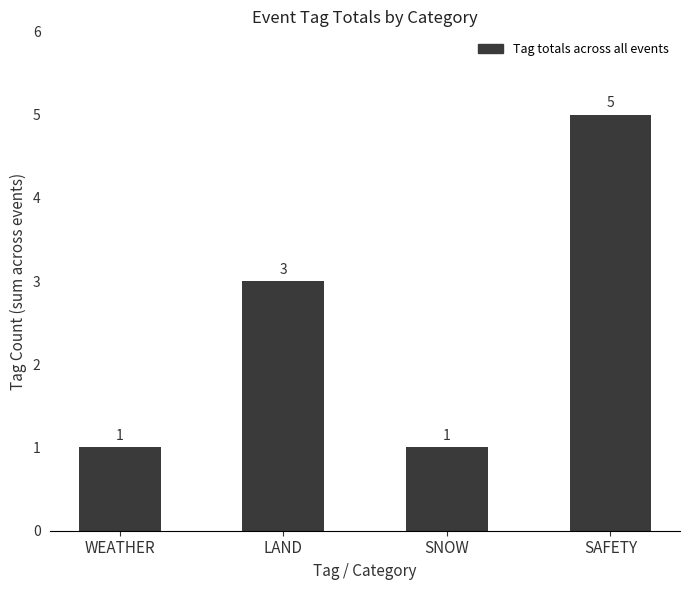

Between SAFETY and LAND, which is larger?

SAFETY